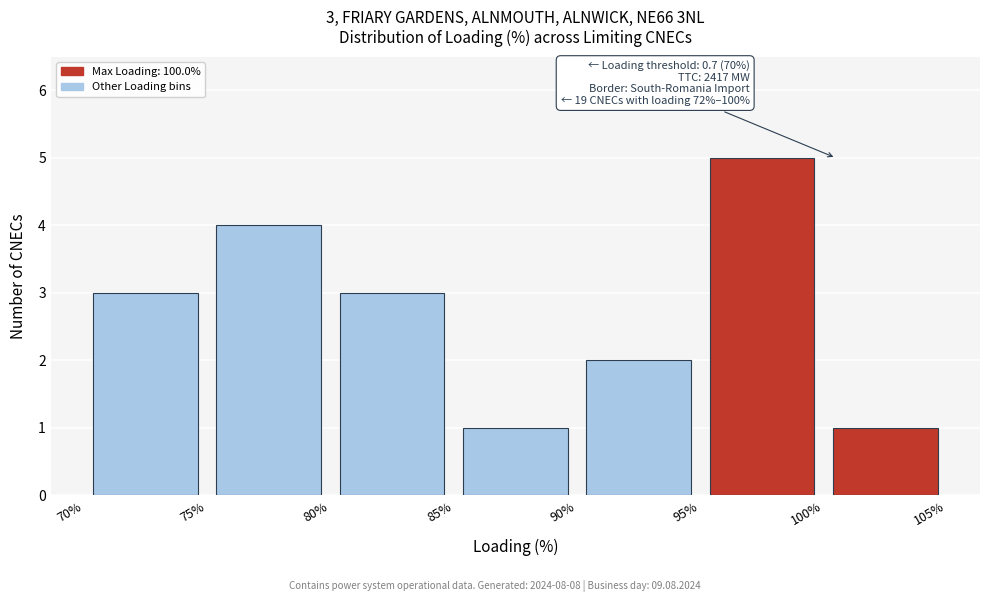

Over which range of the x-axis is the bar tallest?

95% to 100%